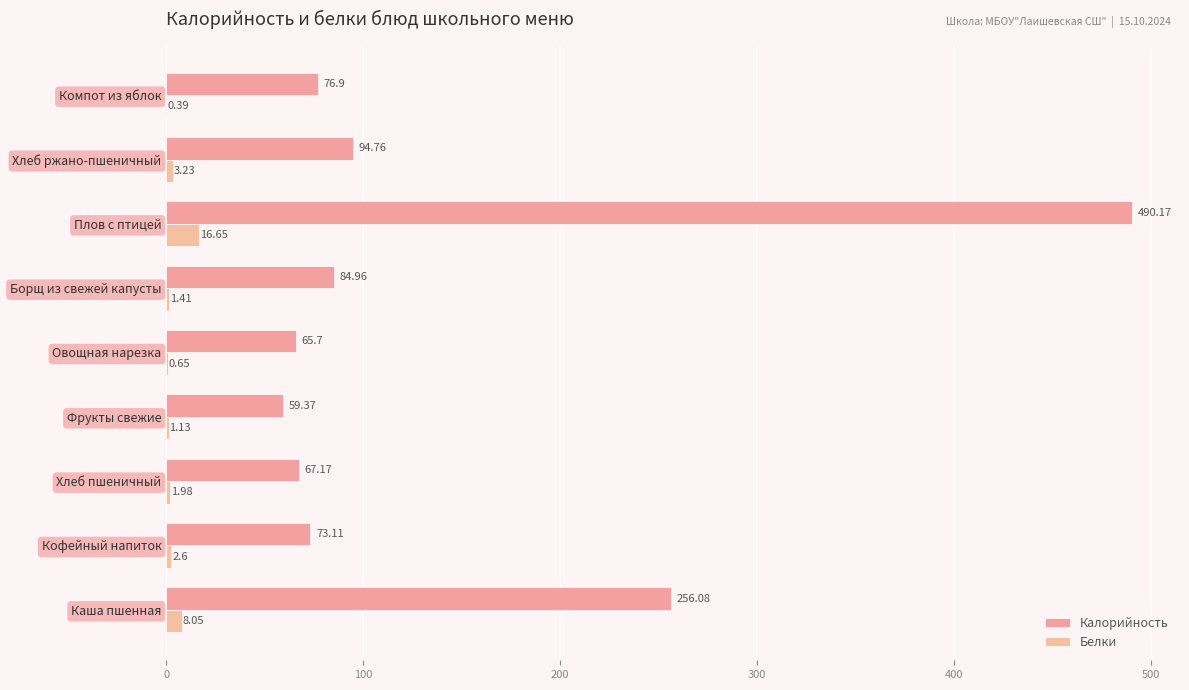

How many data points does each series have?

9